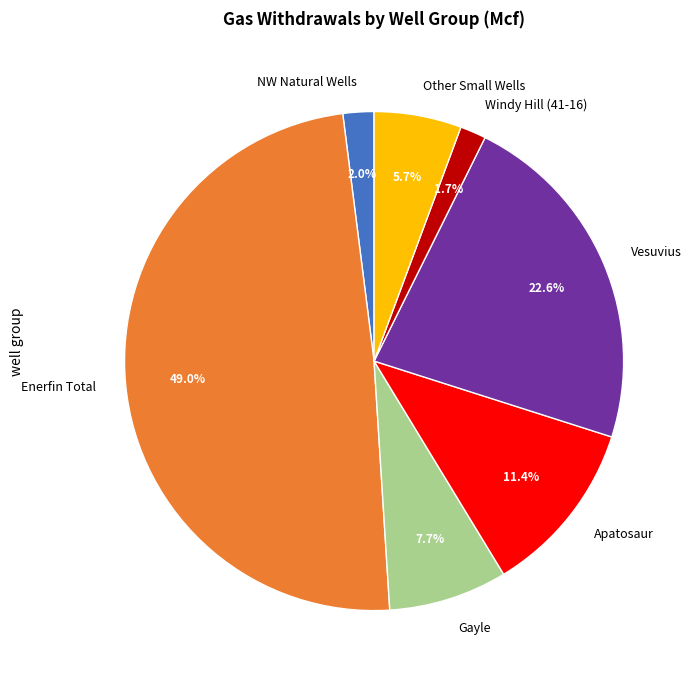

Is NW Natural Wells the majority of the pie?

No